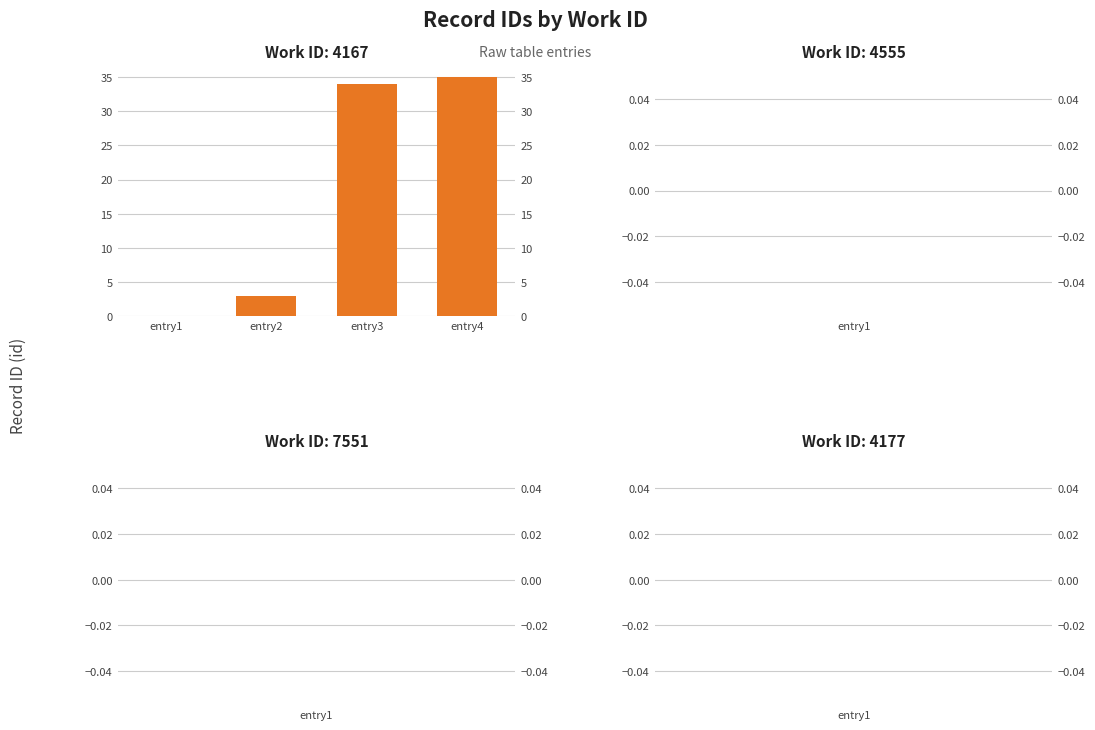

List the labels in order of value, largest first.

entry4, entry3, entry2, entry1